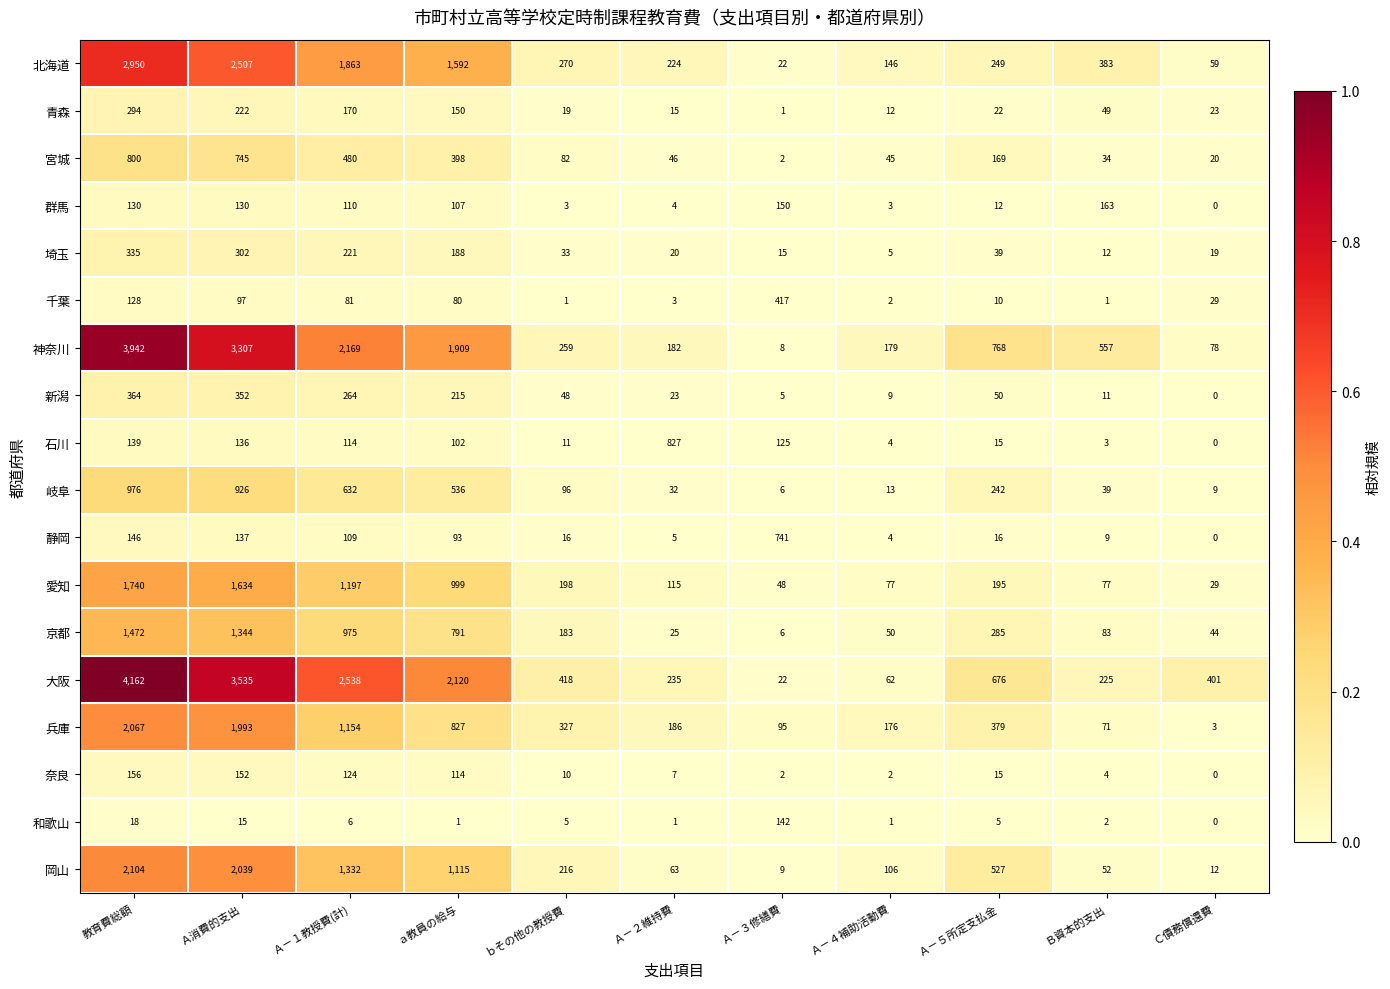

Which label corresponds to the largest value in the chart?

教育費総額